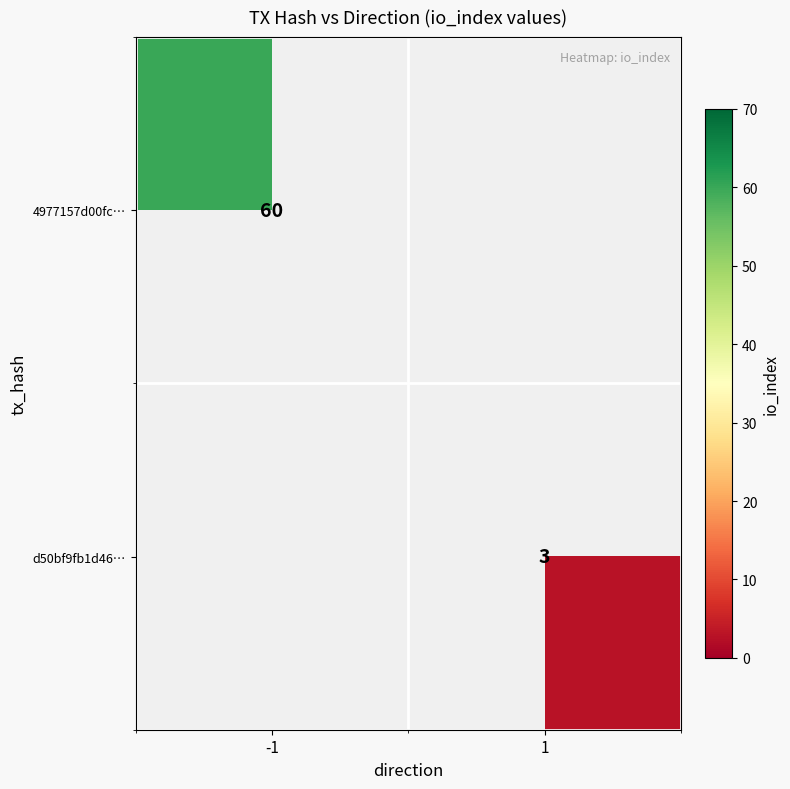

True or false: 4977157d00fc… has a value of 60 at -1.

True